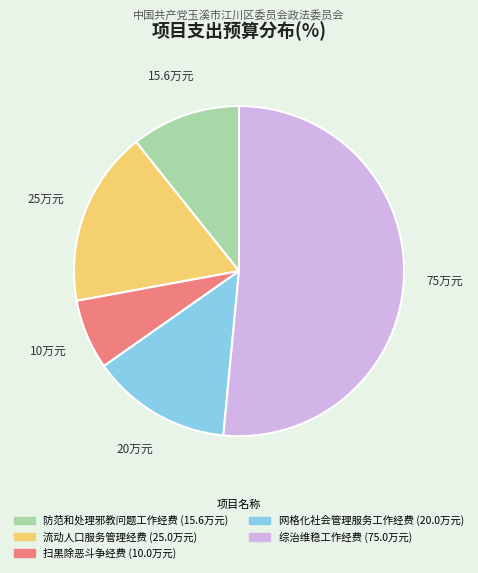

Count the number of slices in the pie.

5